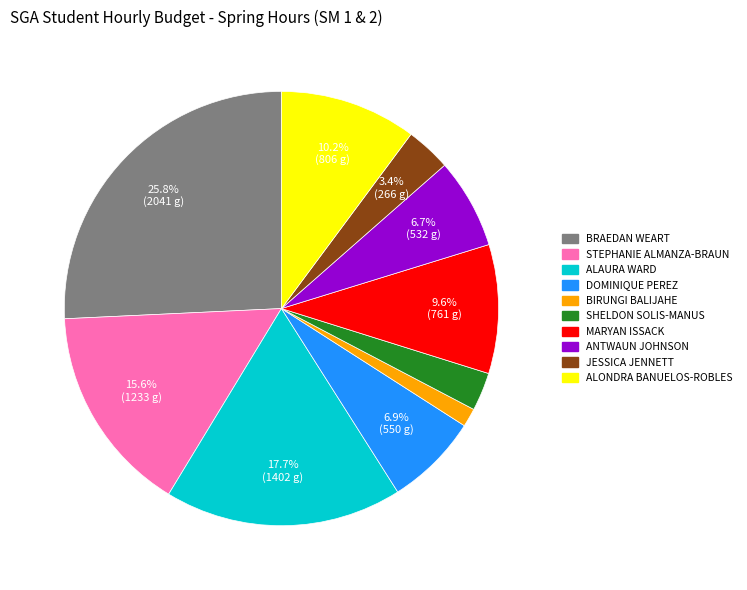

To the nearest percent, what is the average slice percentage?

10%